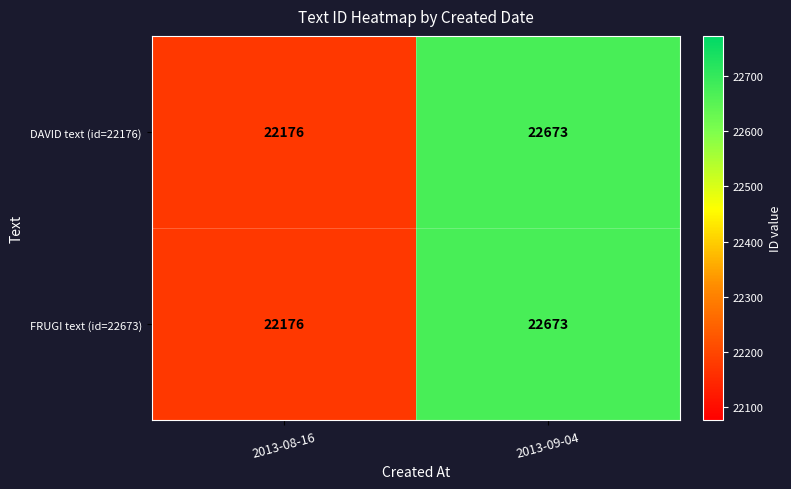

Reading right to left, list all the values displayed in this chart.

DAVID text (id=22176): 22673	22176
FRUGI text (id=22673): 22673	22176